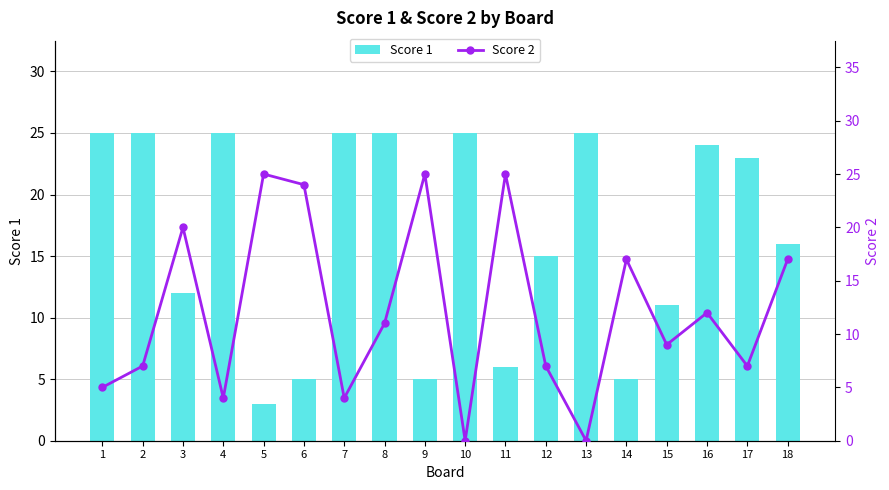

Reading left to right, extract all data points from this chart.

Score 1: 25	25	12	25	3	5	25	25	5	25	6	15	25	5	11	24	23	16
Score 2: 5	7	20	4	25	24	4	11	25	0	25	7	0	17	9	12	7	17